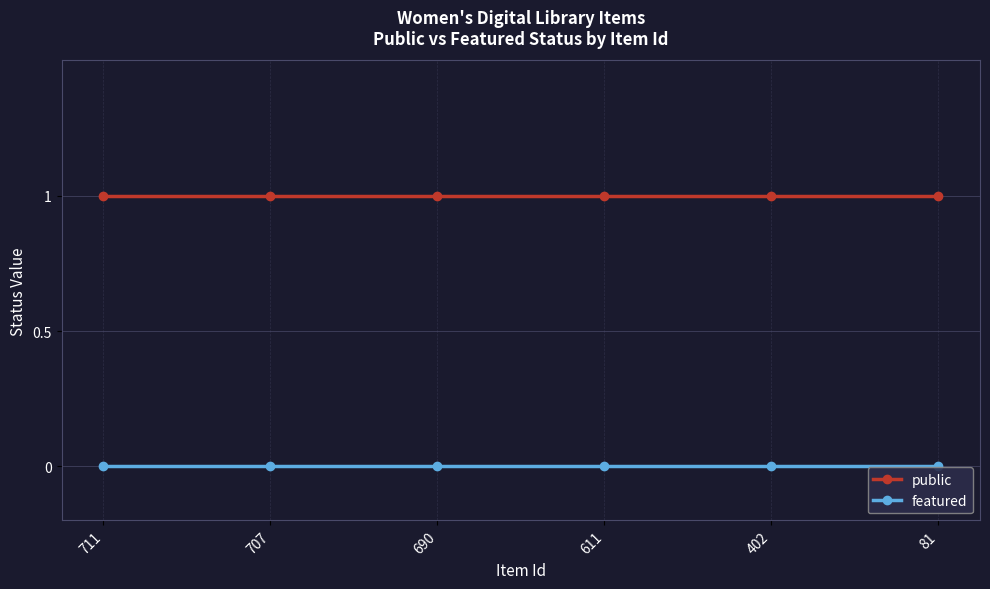

Rank the series by their maximum value, from highest to lowest.

public, featured